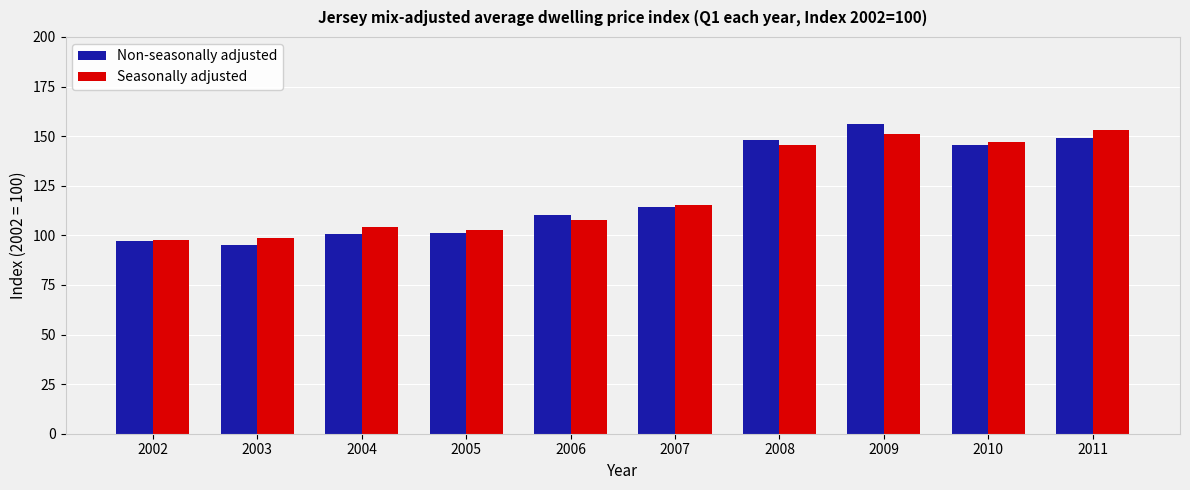

Is the value of Seasonally adjusted at 2003 greater than the value of Non-seasonally adjusted at 2011?

No